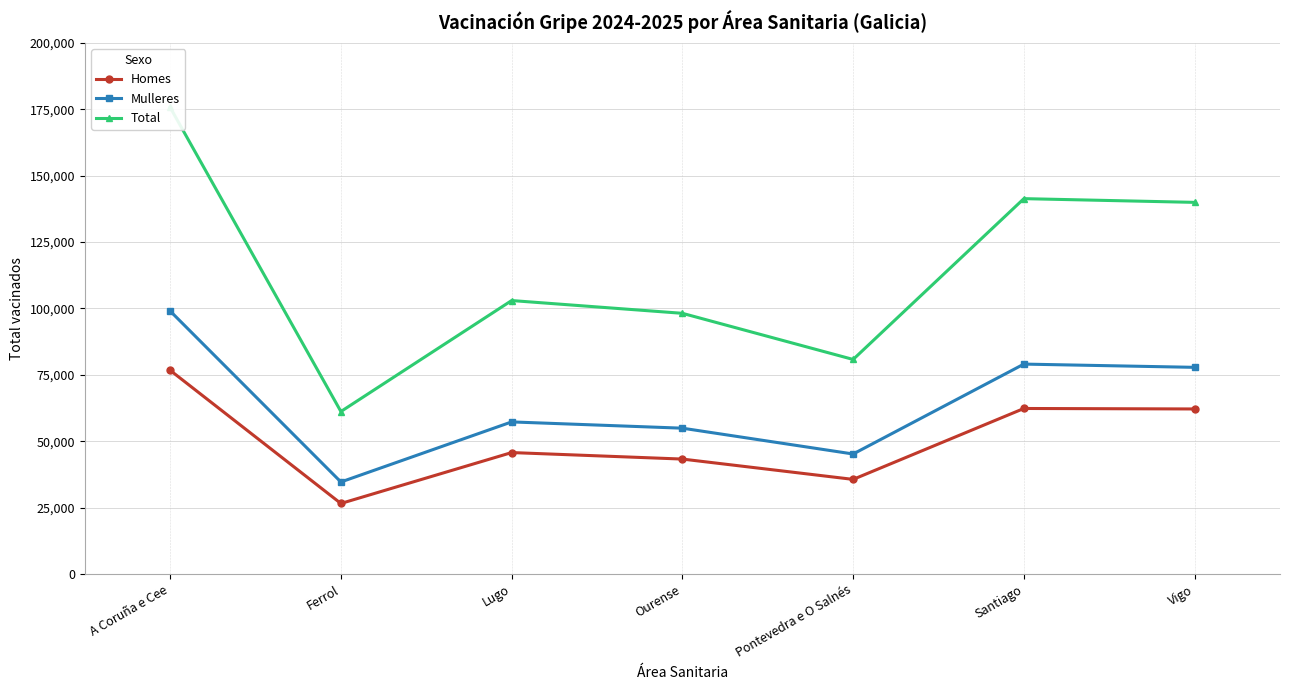

What is the value of the Mulleres point at the 6th from the left?

79040